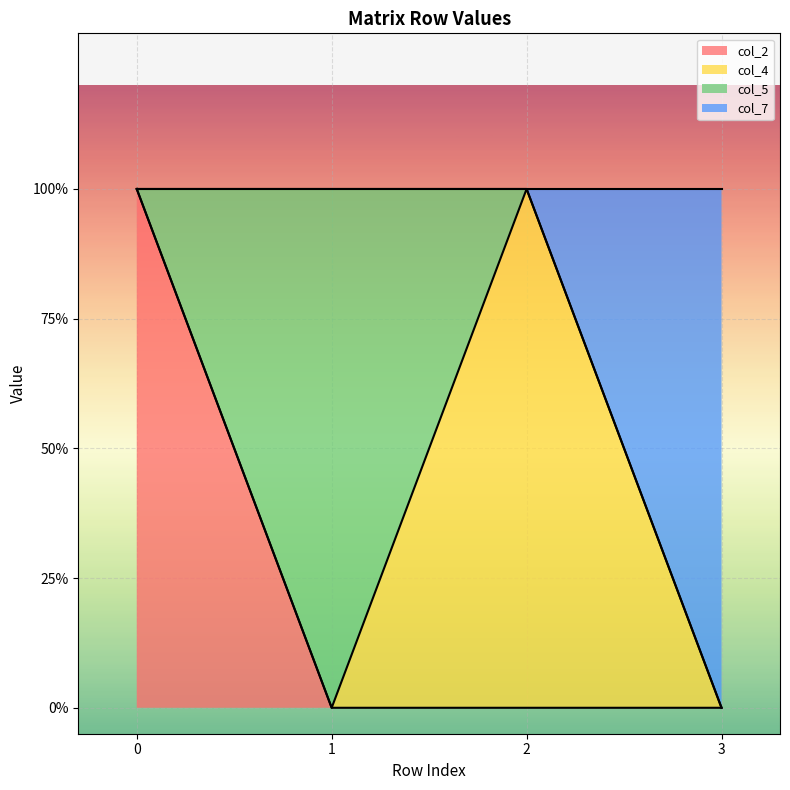

Count the col_7 values in the range 1 to 2.

3